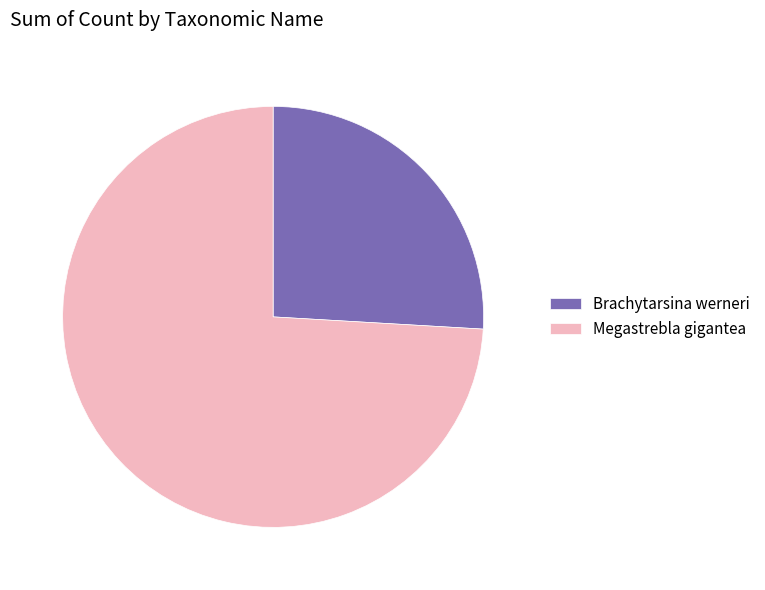

Is the sum of Brachytarsina werneri and Megastrebla gigantea greater than half?

Yes